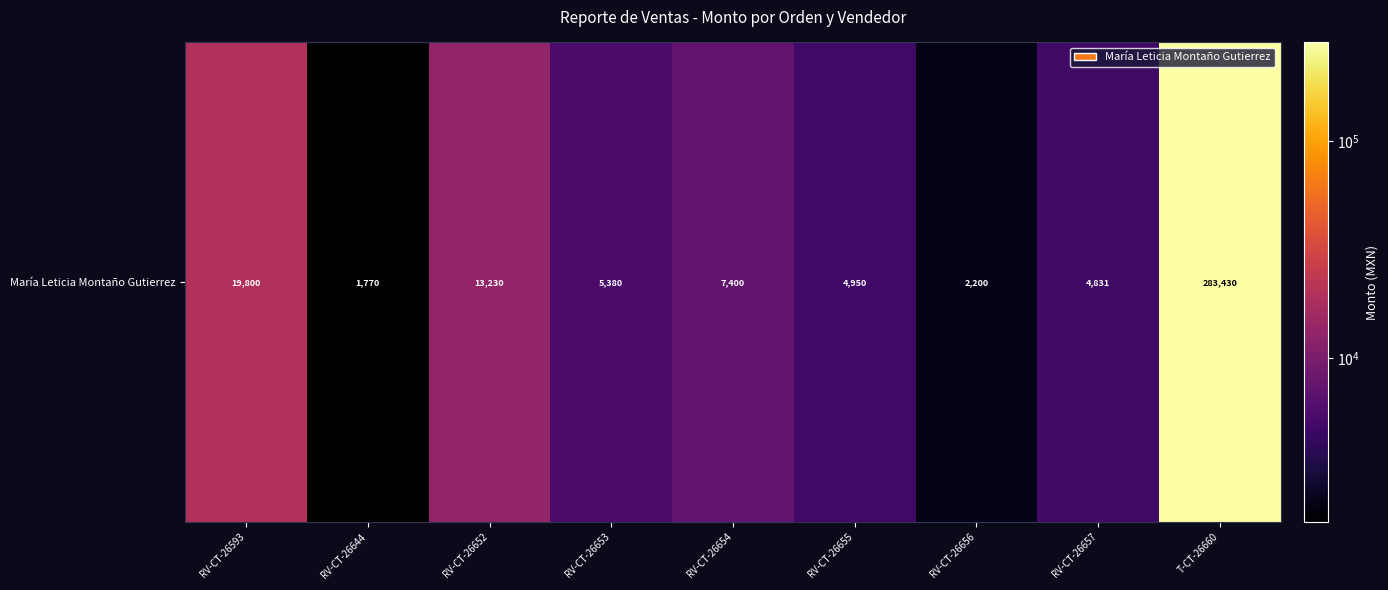

Approximately how many times larger is the value at RV-CT-26652 compared to RV-CT-26653?

2.5